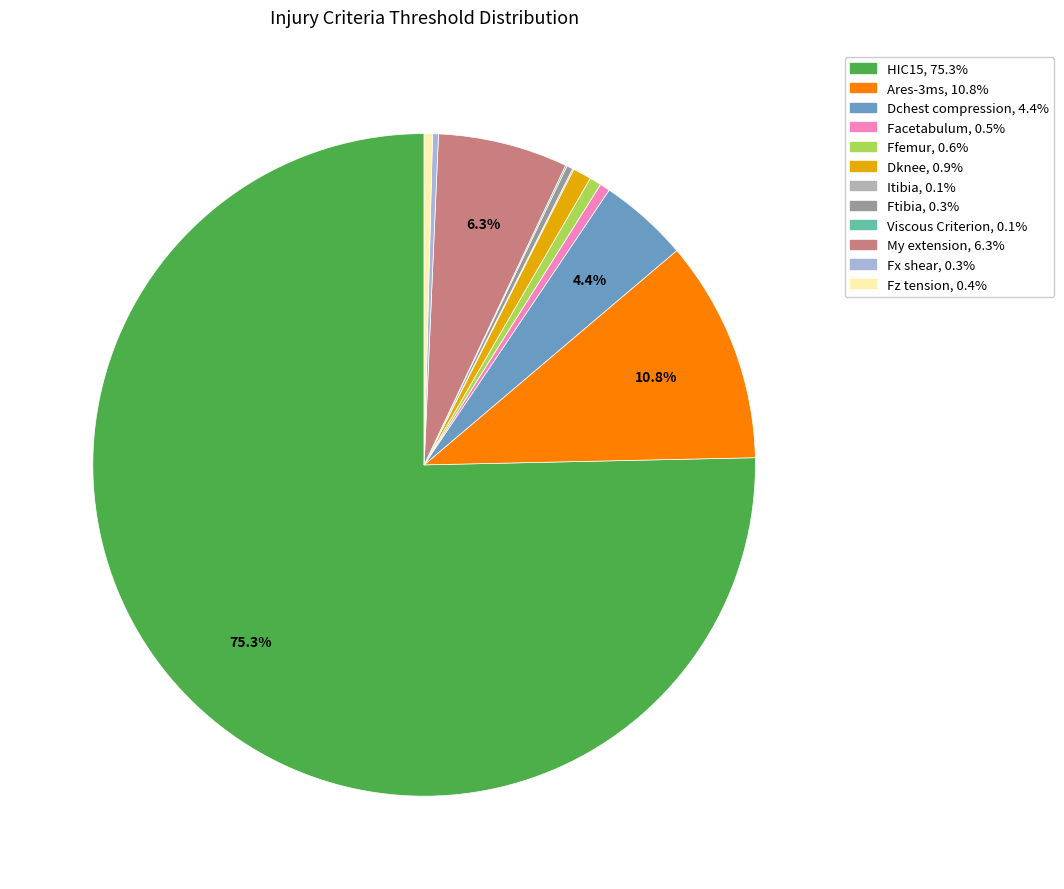

What portion of the pie excludes My extension?

93.7%